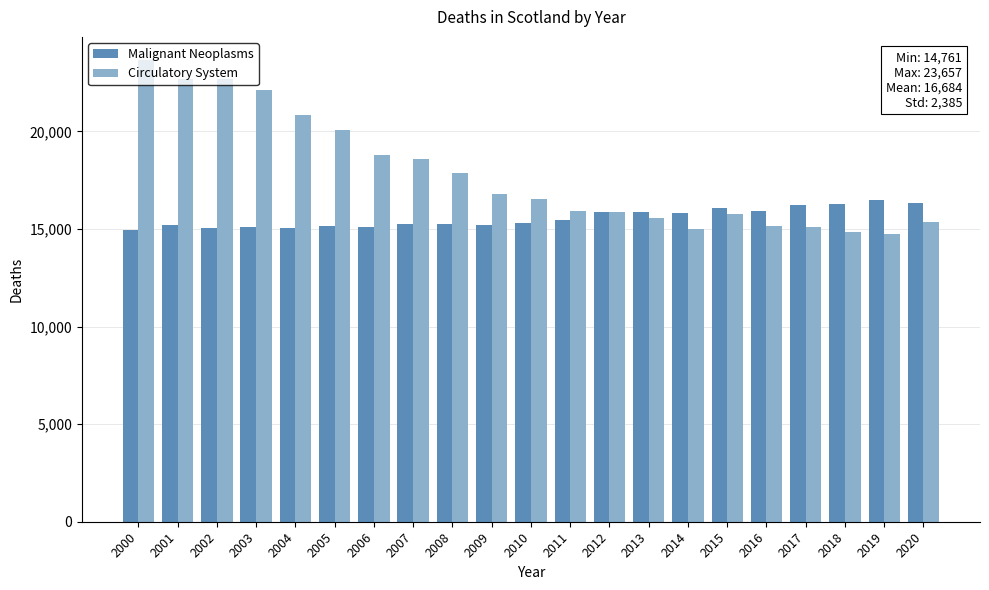

The value of Malignant Neoplasms at 2000 is 14958. True or false?

True